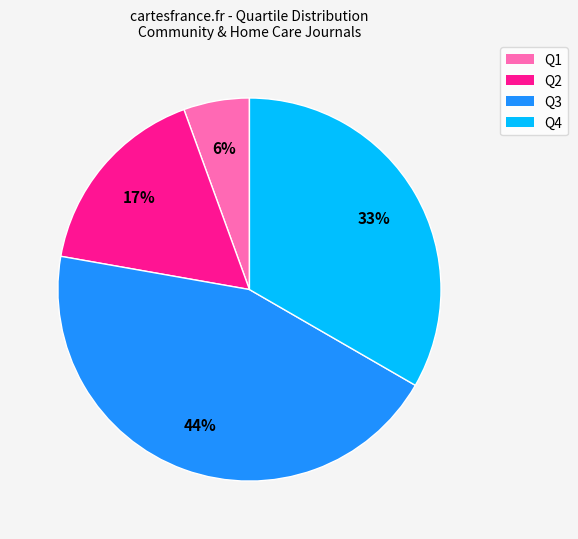

True or false: Q3 accounts for 34% of the total.

False